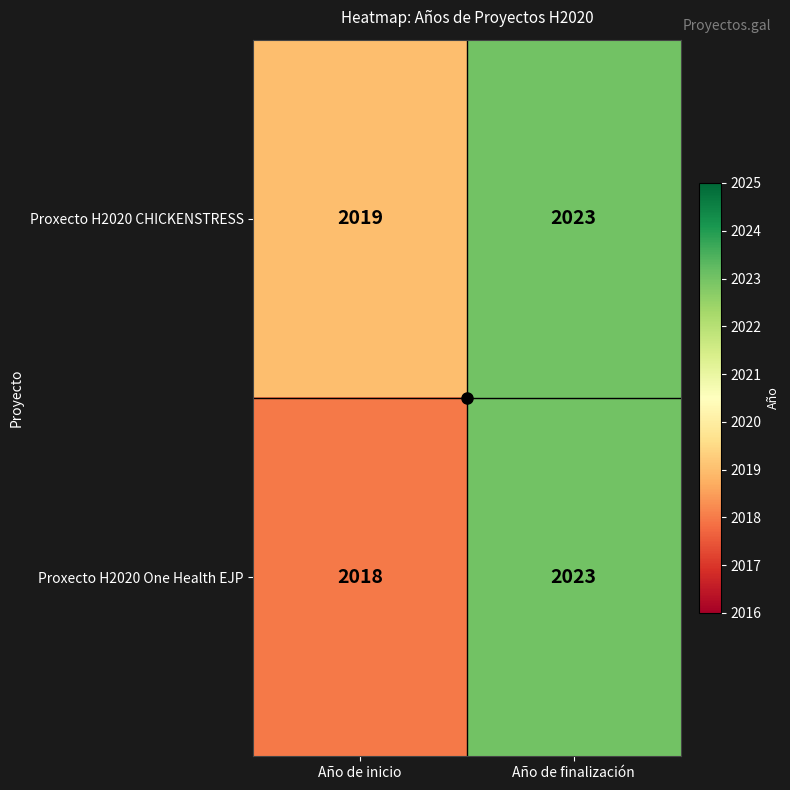

Which series has the largest total across all categories?

Proxecto H2020 CHICKENSTRESS